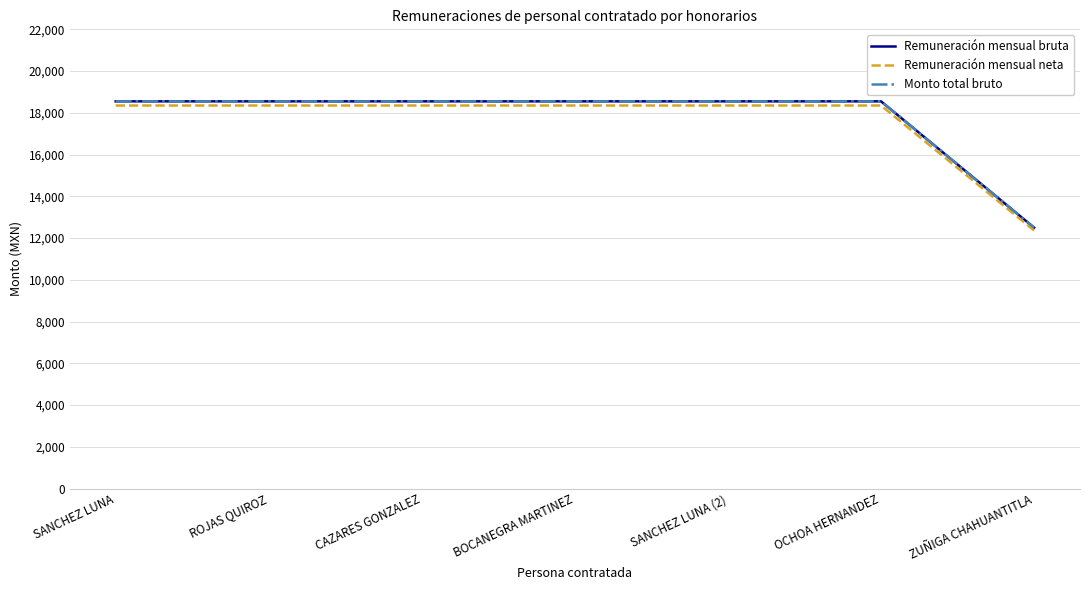

Is this an area chart (filled region under the line)?

No